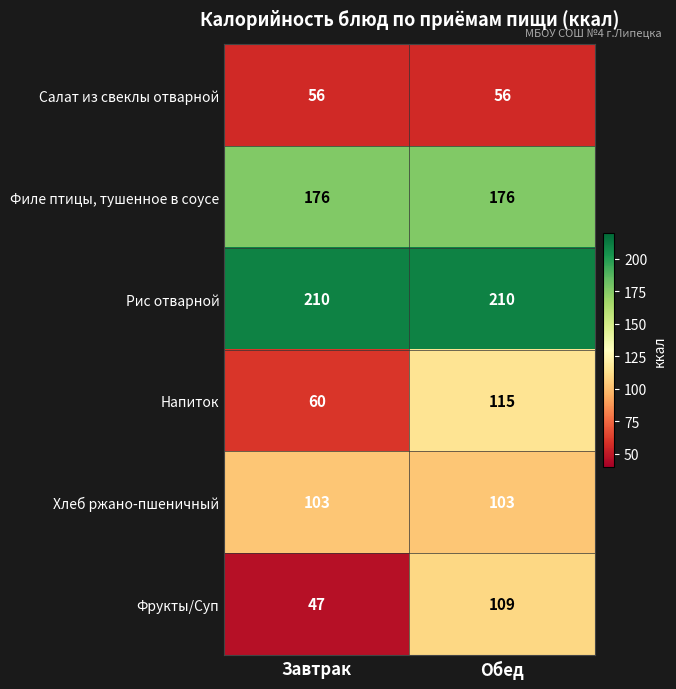

What is the total value across all series at Завтрак?

652